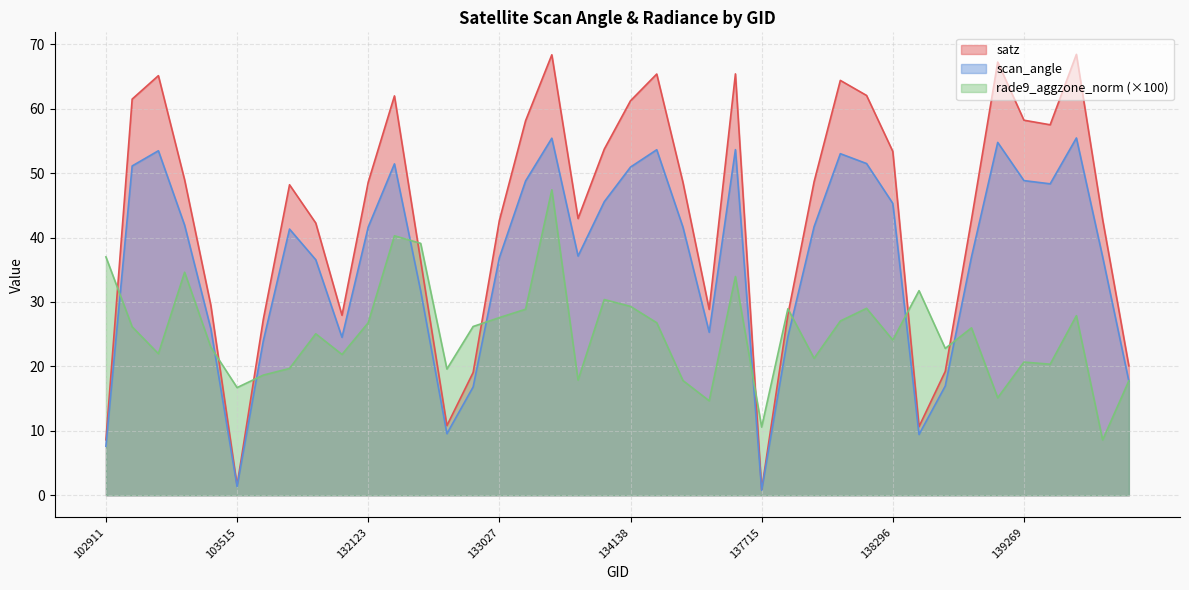

Which series has the largest total across all categories?

satz